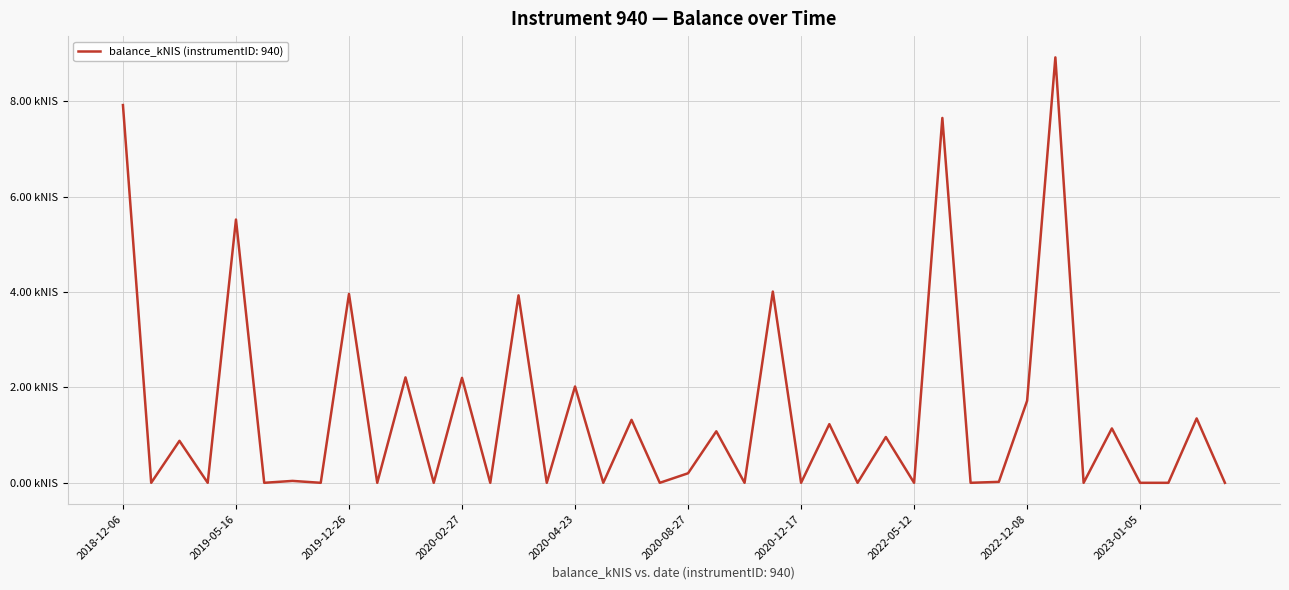

What is the label of the 7th point from the left?

2019-07-18